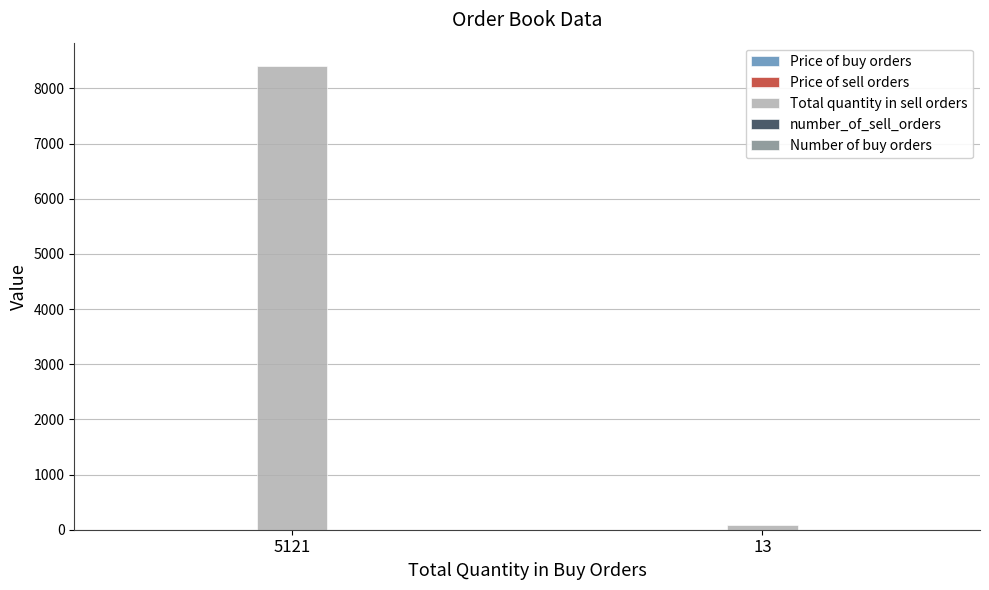

Are the bars grouped side by side (vs. stacked)?

Yes